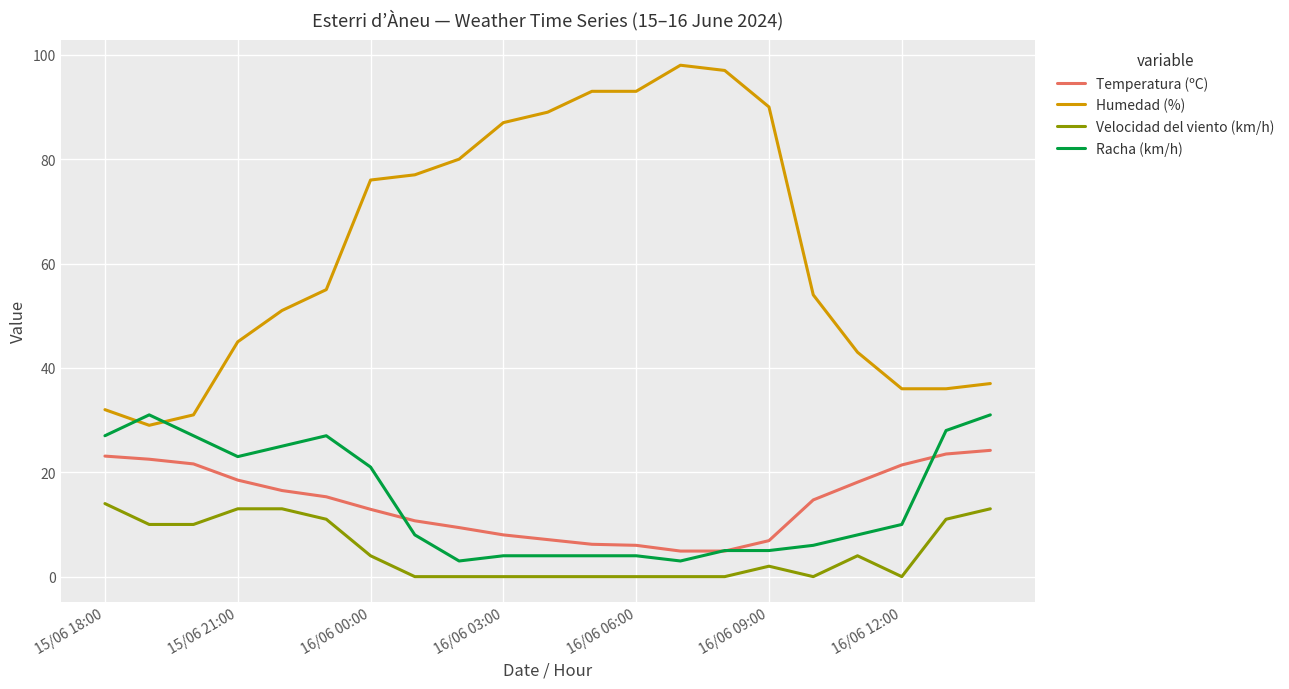

How many intersections are there between Racha (km/h) and Humedad (%)?

2